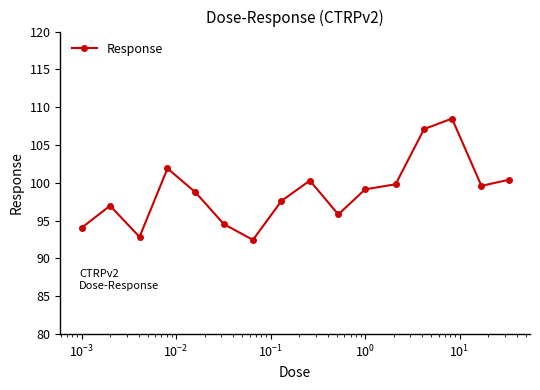

How many interior local peaks (higher than both neighbors) does the data have?

4